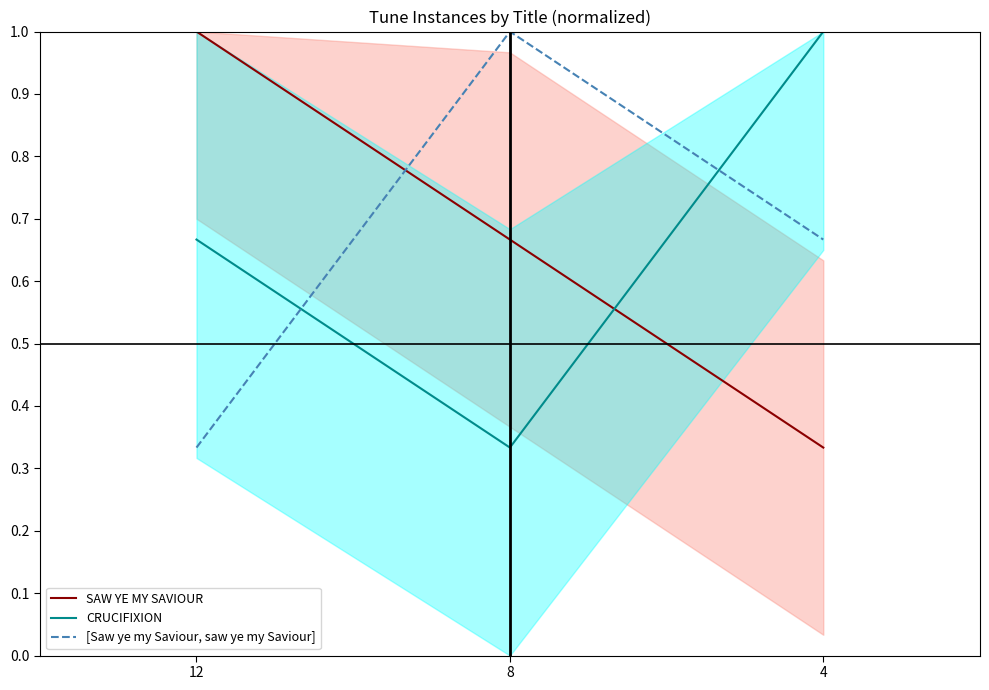

What is the difference between the highest and lowest values at 4?

0.7